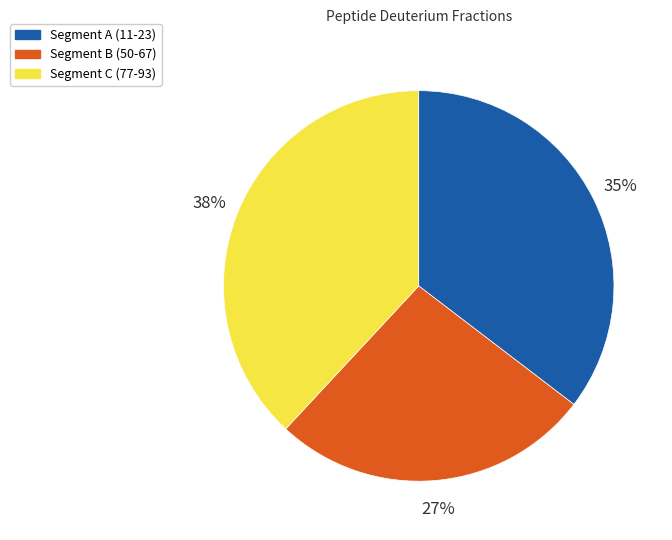

Does any single category account for the majority?

No